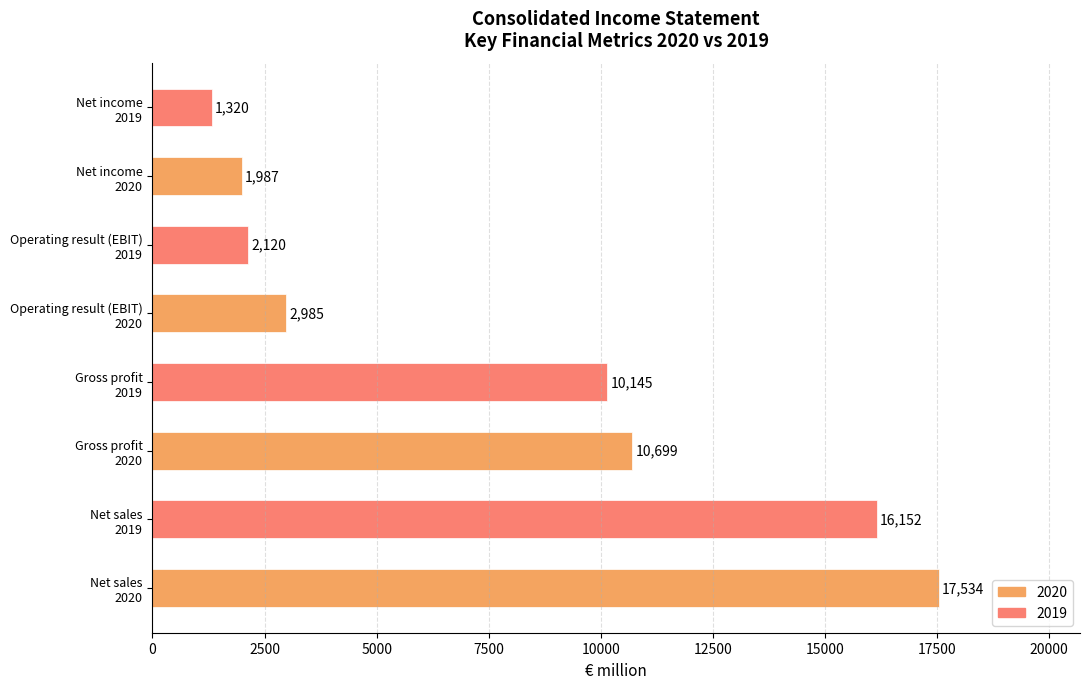

What is the sum of all values?

62942